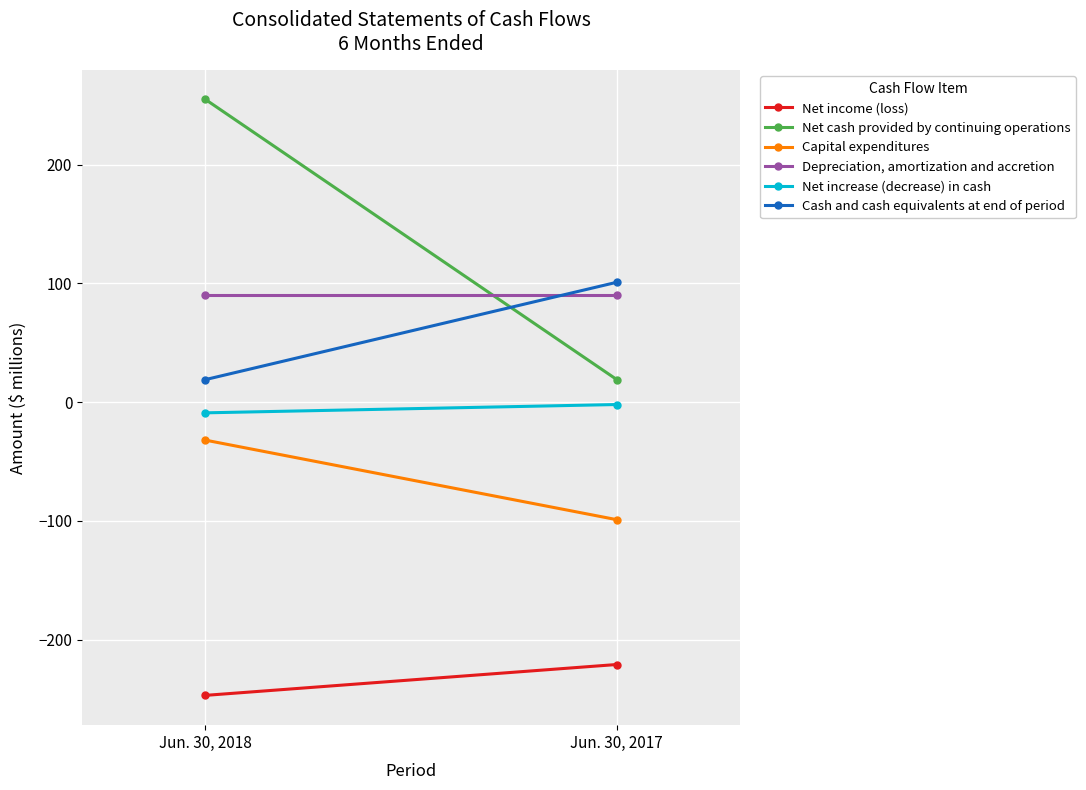

Is it true that Net cash provided by continuing operations equals 10 at Jun. 30, 2017?

False